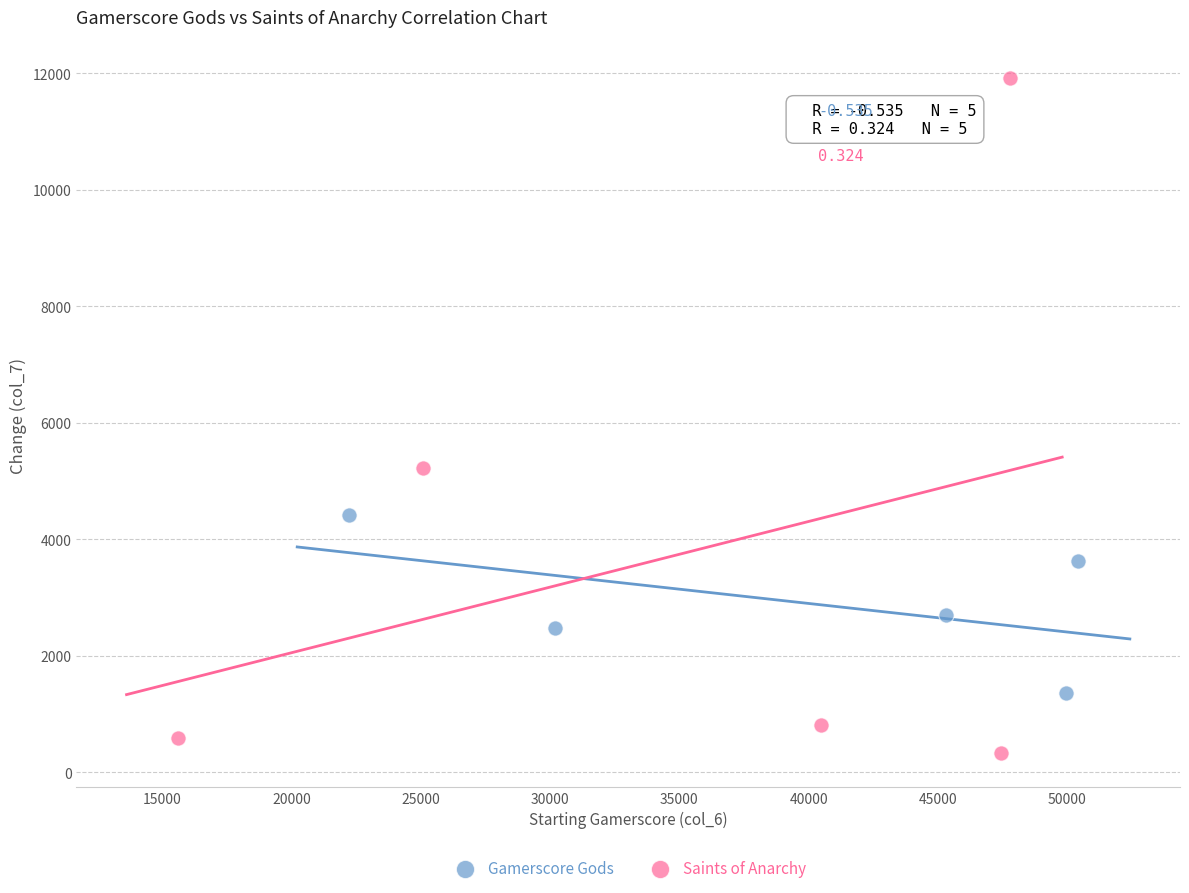

Which series reaches the maximum Y coordinate?

Saints of Anarchy